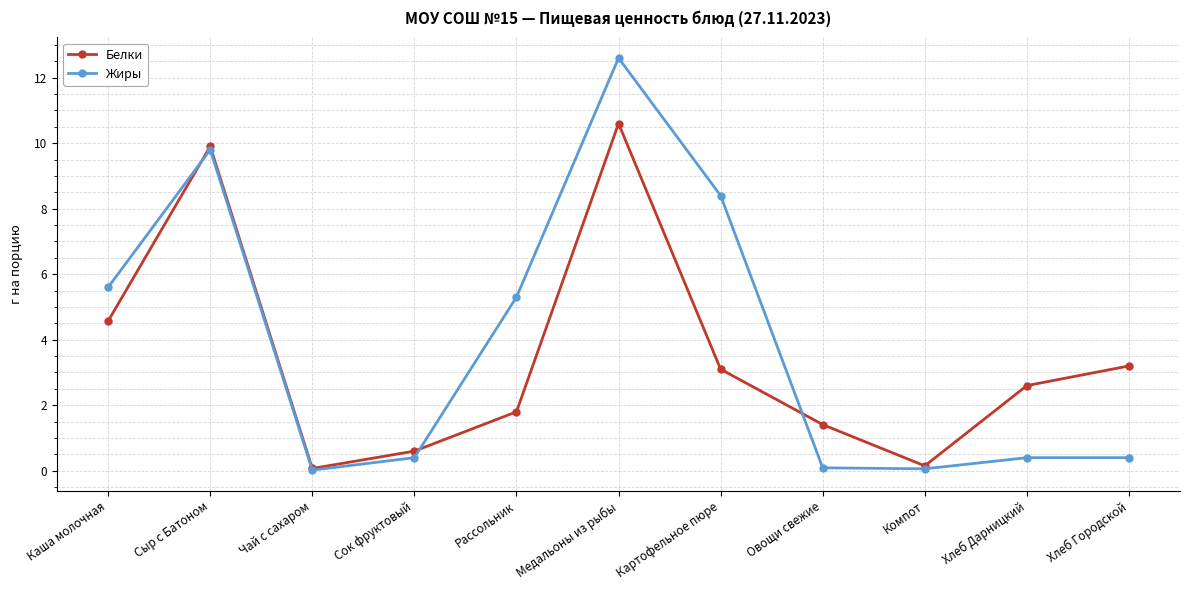

List the series in order of their overall mean, highest first.

Жиры, Белки